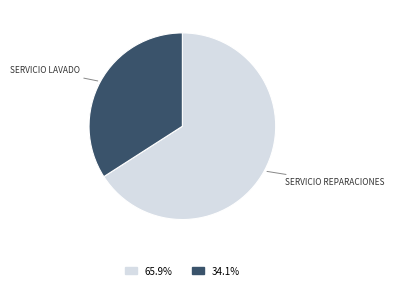

Is there a majority slice in this chart?

Yes